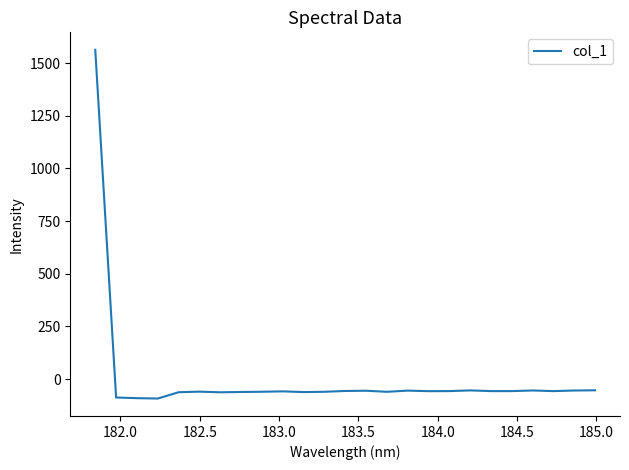

What is the smallest value displayed?

-91.9